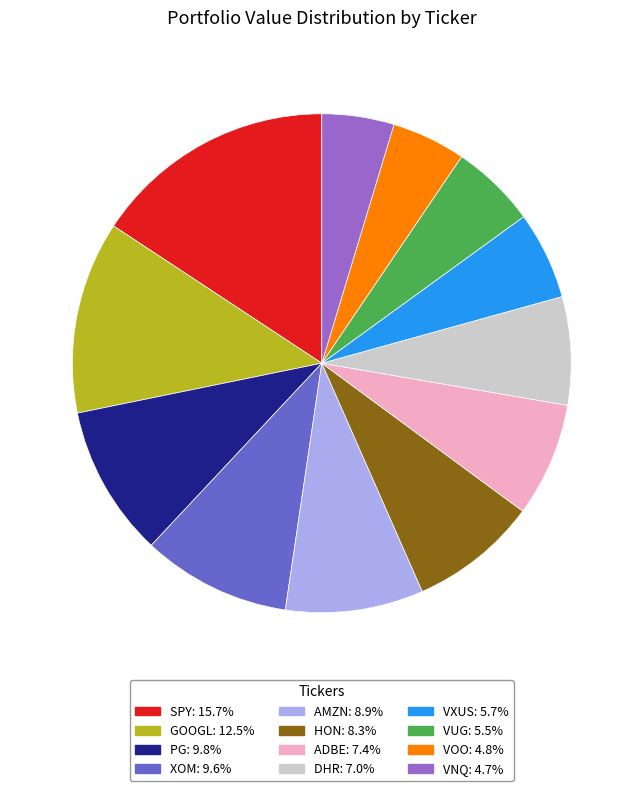

What is the largest slice in the pie chart?

SPY